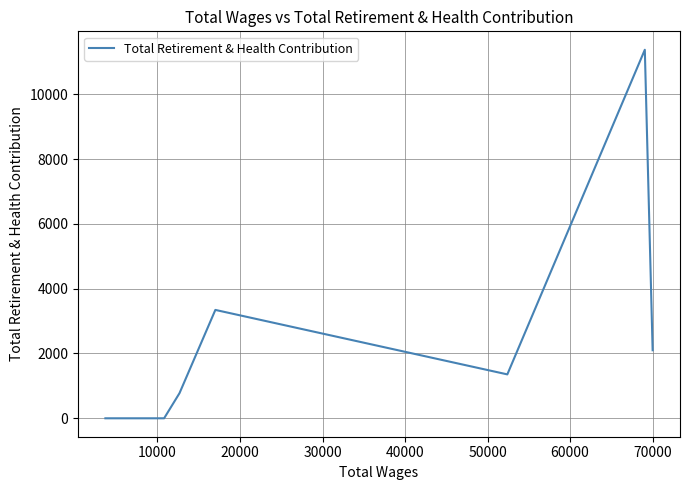

True or false: there are more than 1 points higher than both neighbors.

True